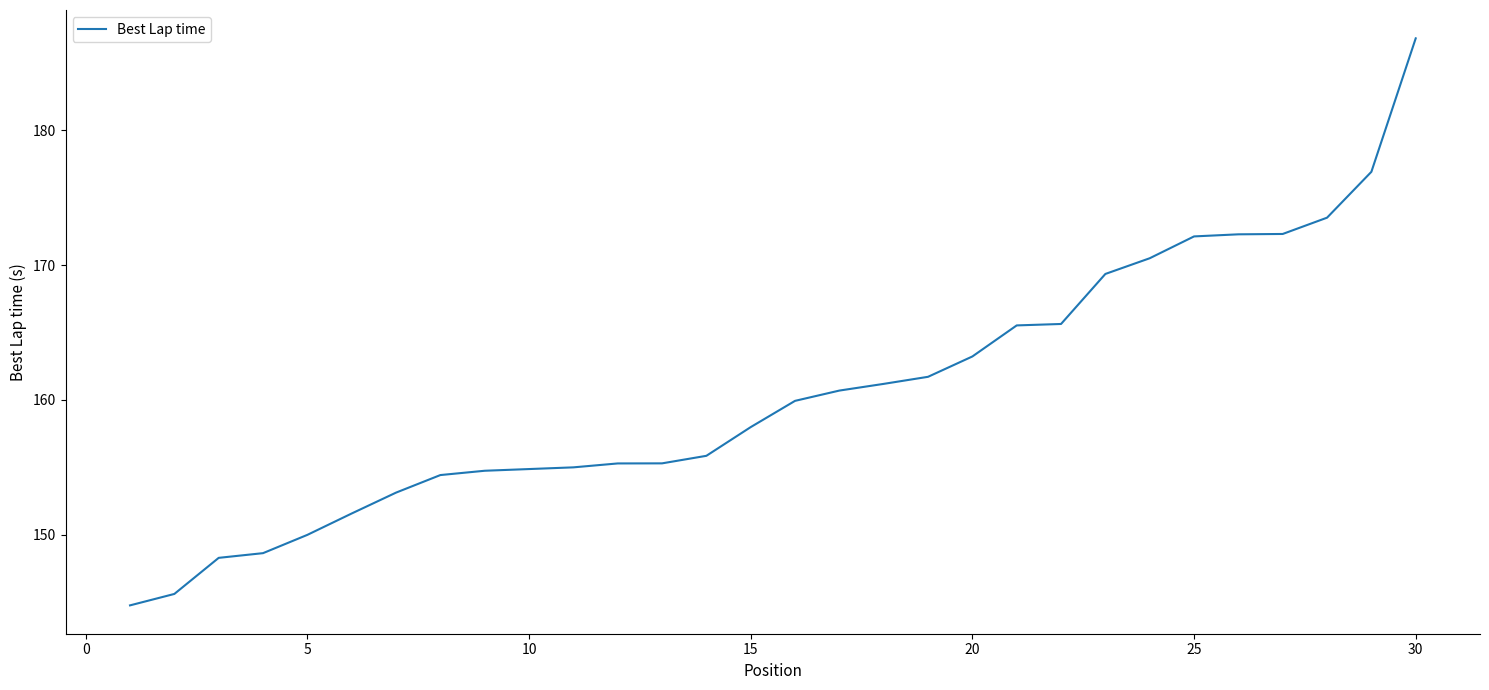

What is the difference between the maximum and minimum values?

42.0